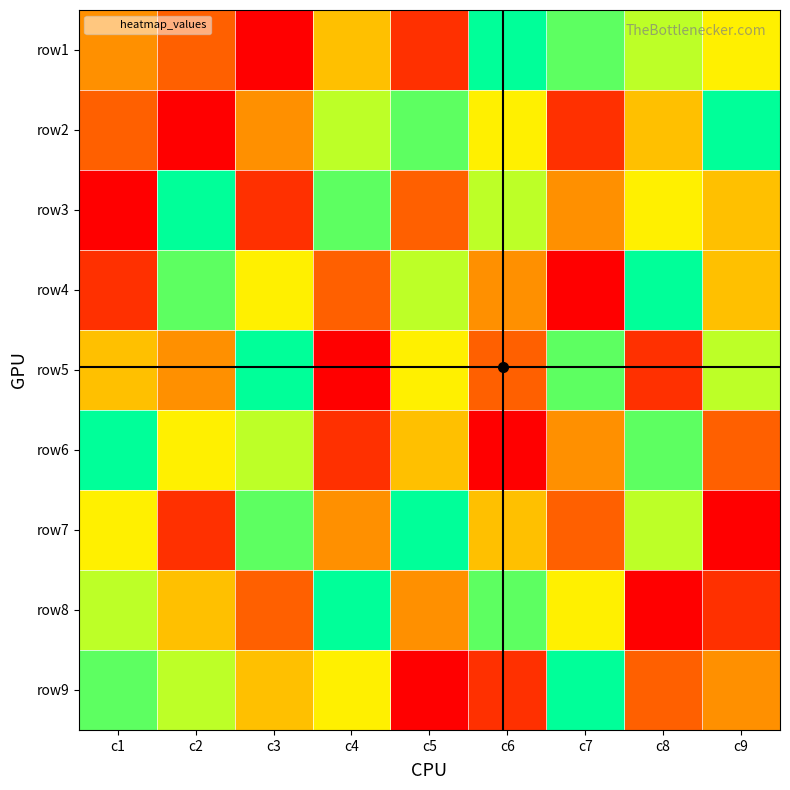

How many data points in row3 are above 5?

4